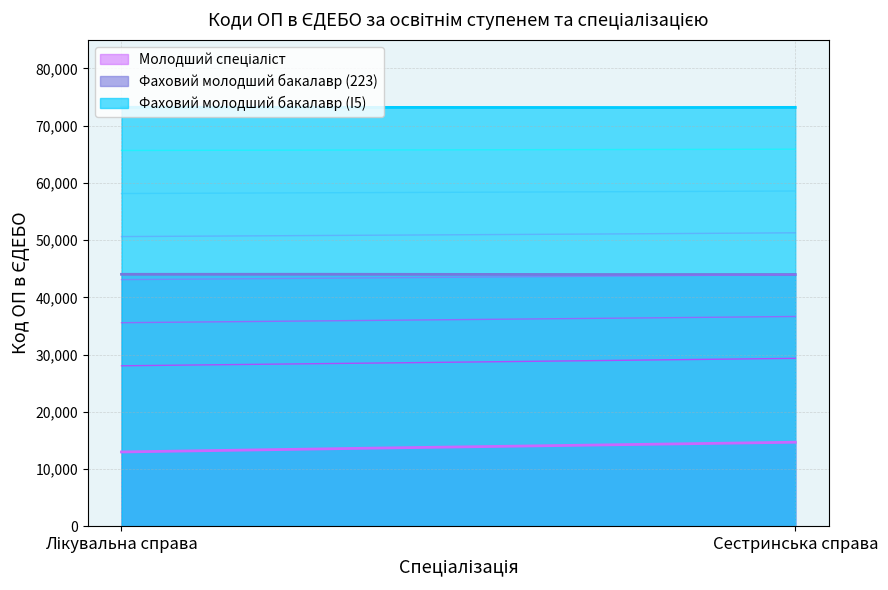

What is the minimum value for Фаховий молодший бакалавр (I5)?

73168.3